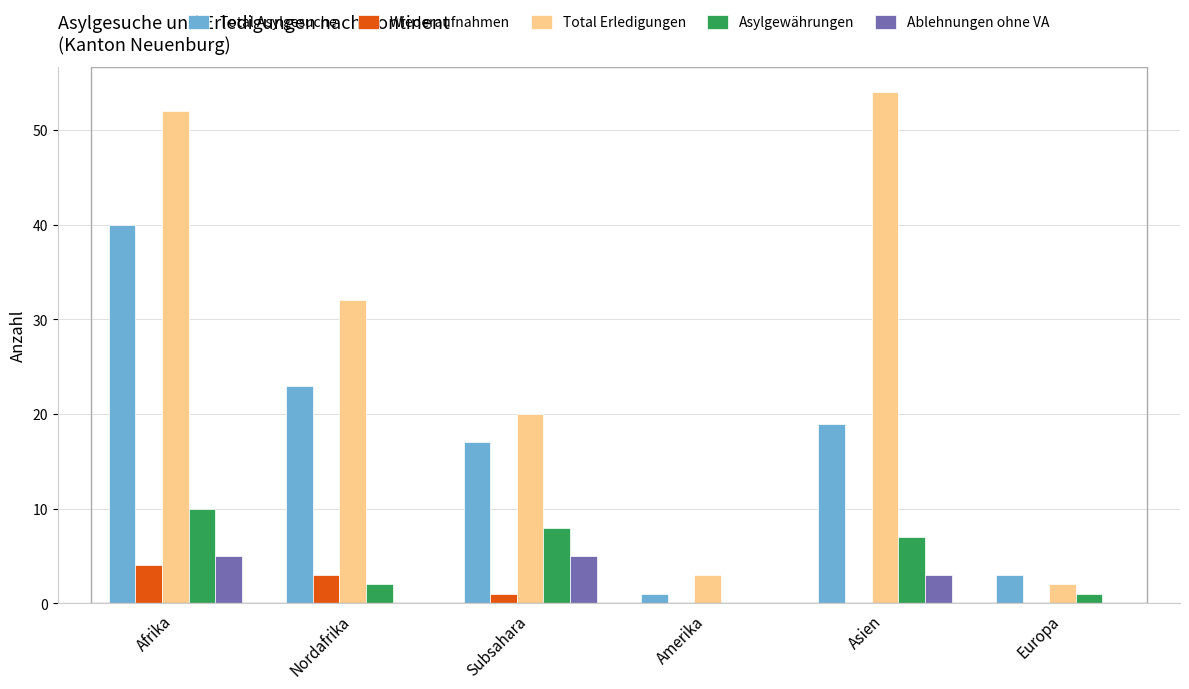

The value of Total Erledigungen at Subsahara is 27. True or false?

False